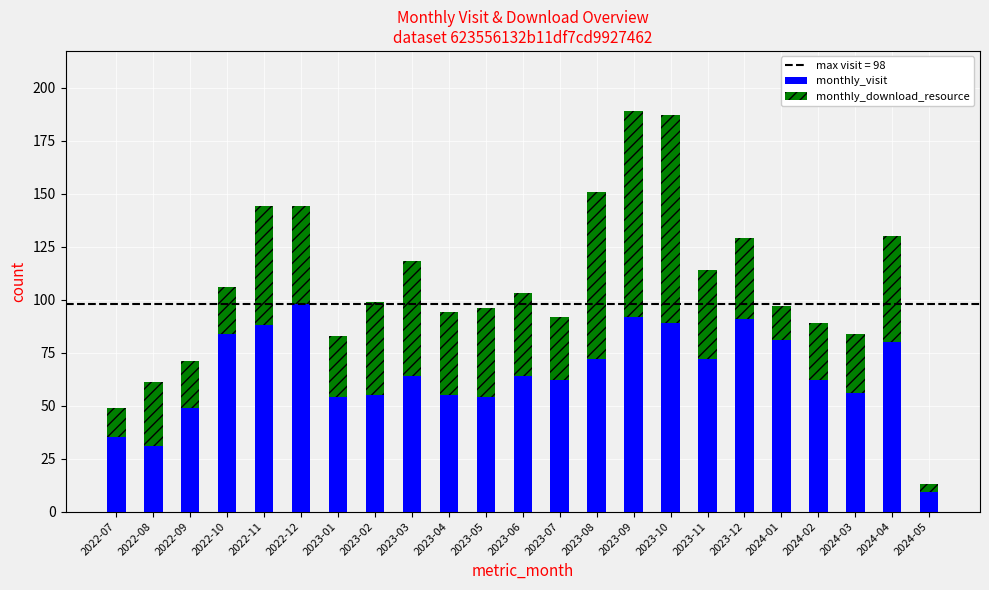

What is the total value across all series at 2023-10?

187